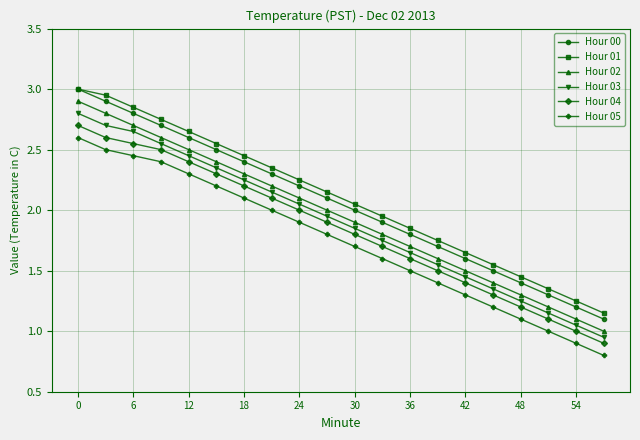

True or false: Hour 00 and Hour 03 intersect in this chart.

False